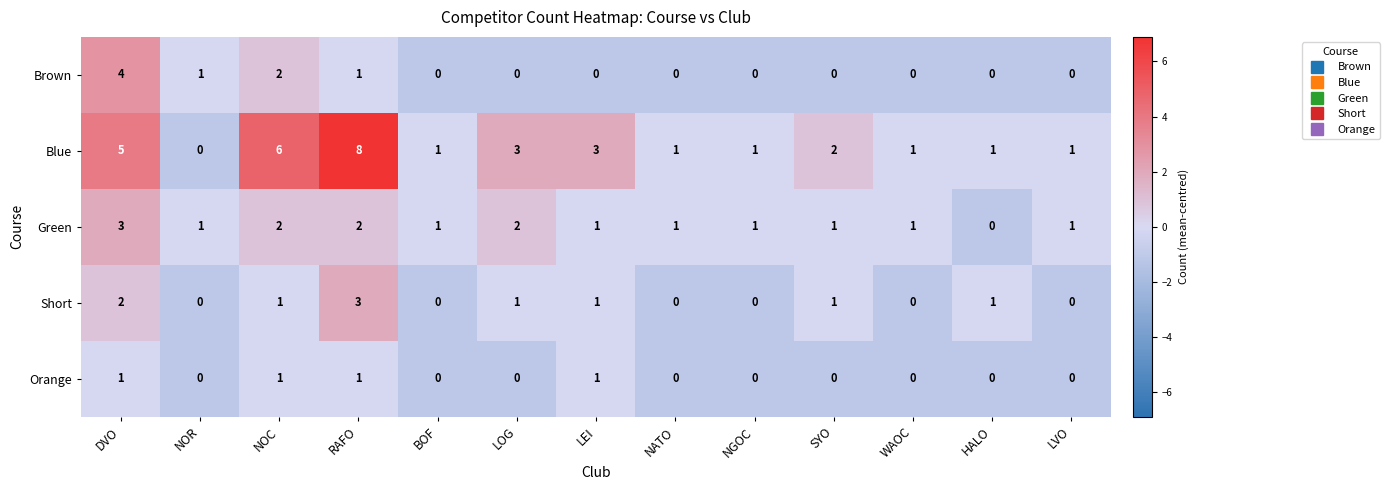

The value of Short at LEI is 1. True or false?

True